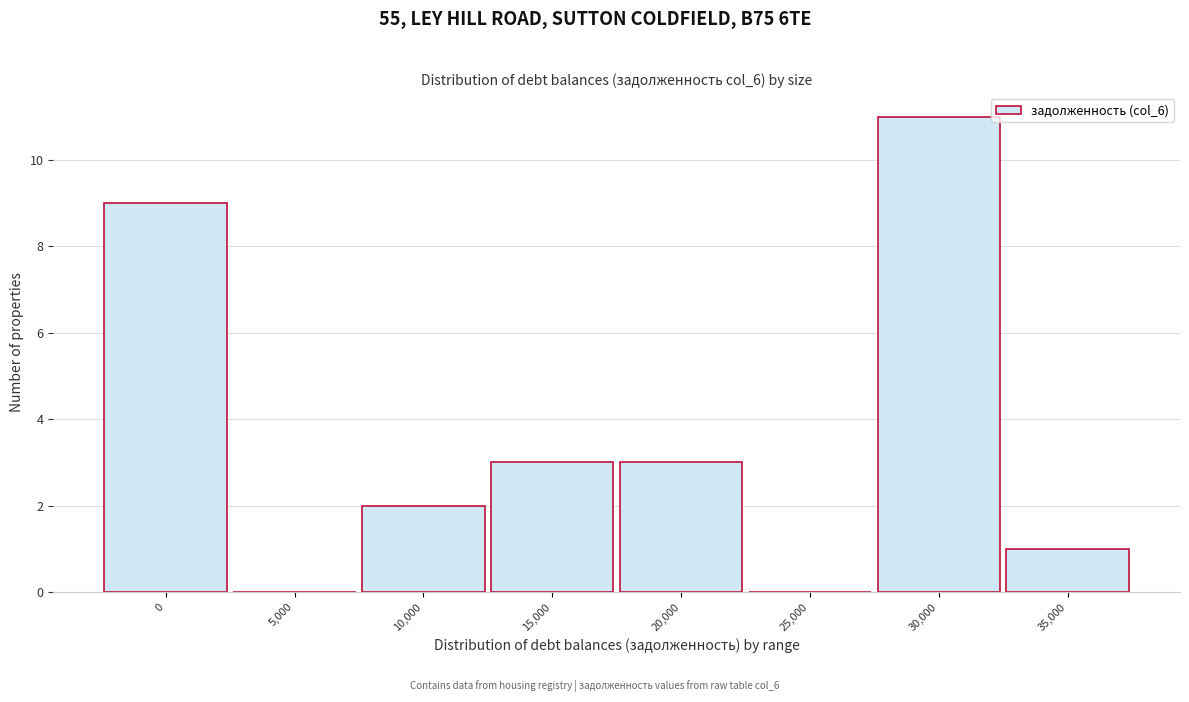

Reading right to left, list all the values displayed in this chart.

35,000=1	30,000=11	25,000=0	20,000=3	15,000=3	10,000=2	5,000=0	0=9